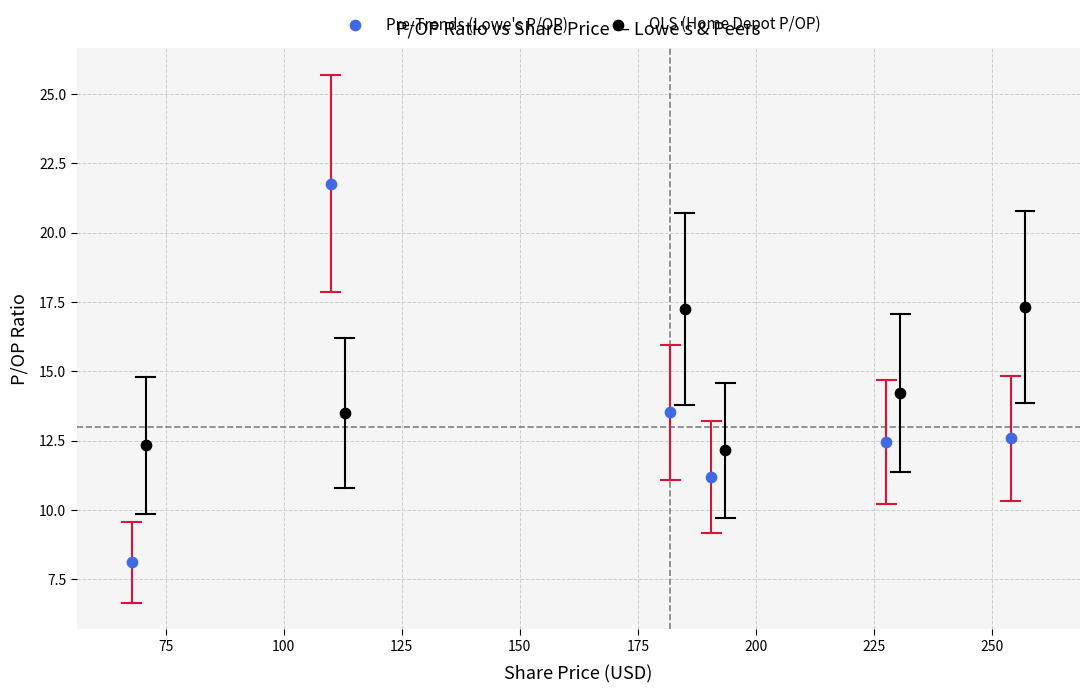

What are all the series names shown in the legend?

Pre-Trends (Lowe's P/OP), OLS (Home Depot P/OP)